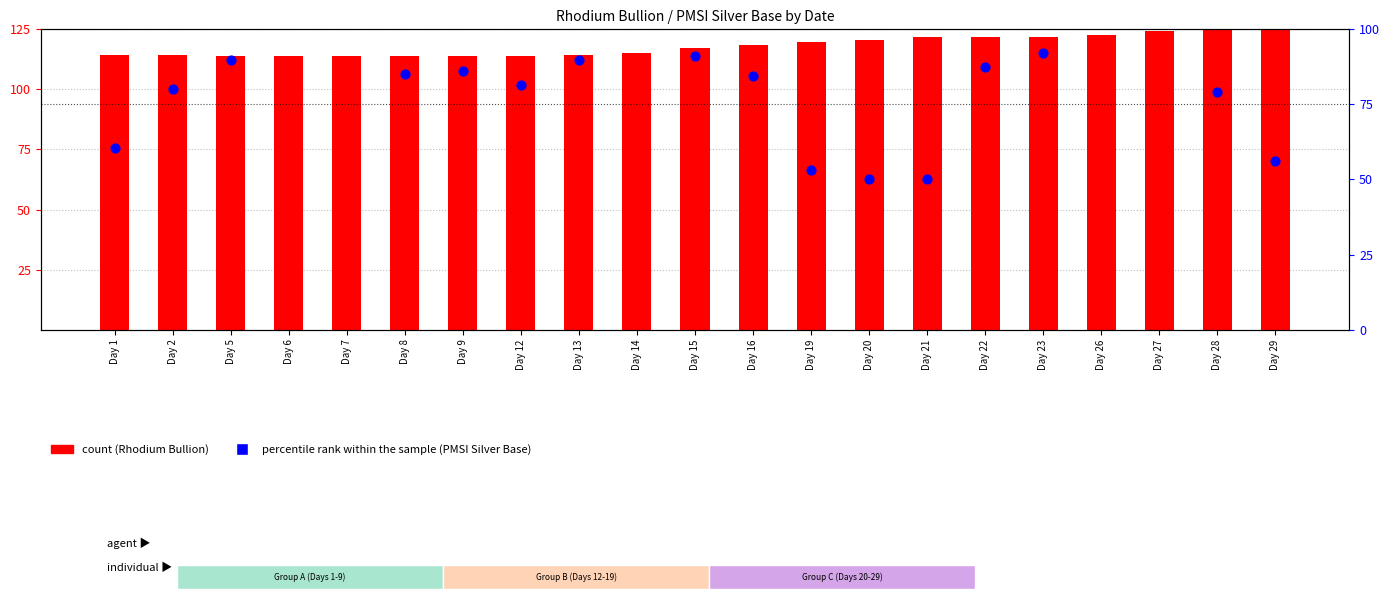

Which series reaches the minimum Y coordinate?

percentile rank within the sample